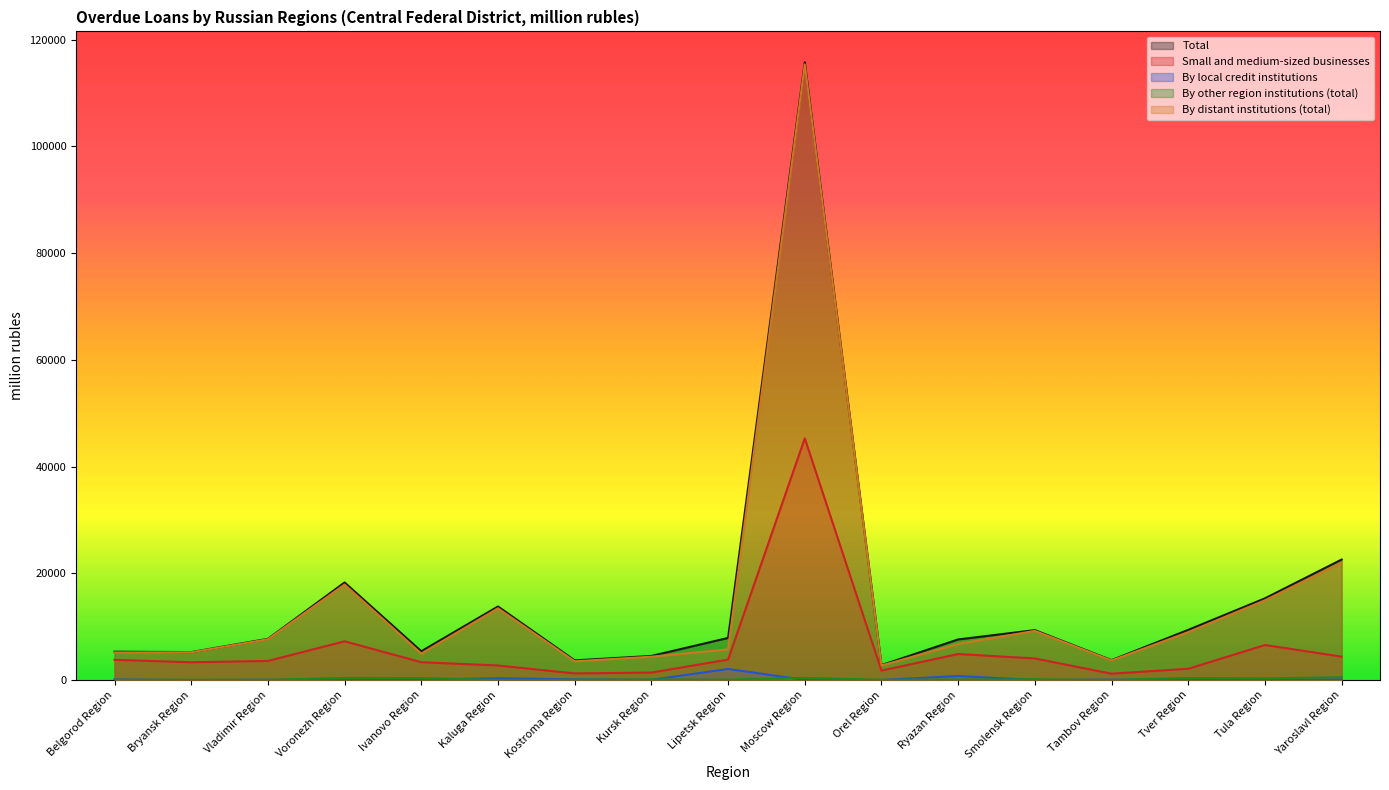

What is the greatest value displayed?

115752